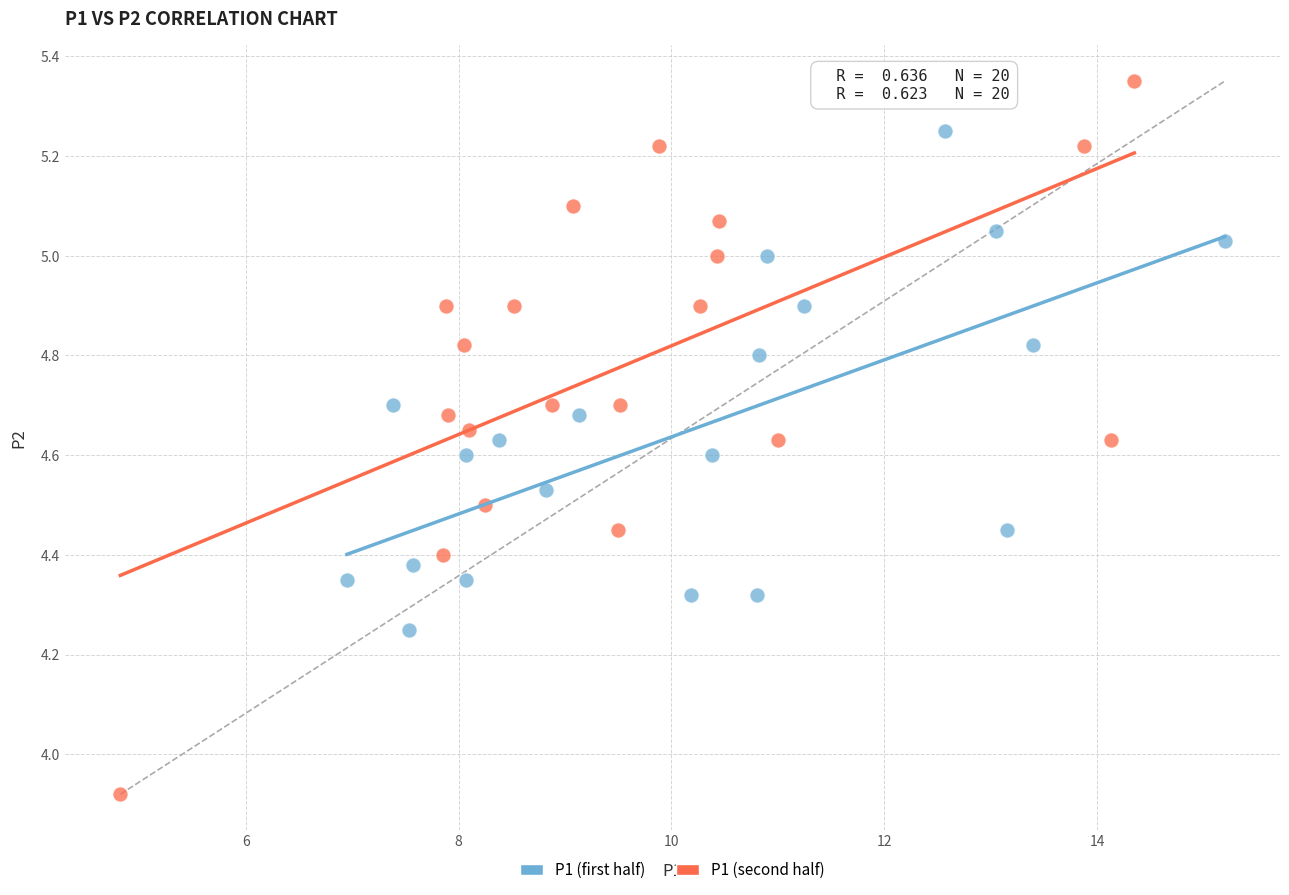

Which series reaches the maximum Y coordinate?

P1 (second half)